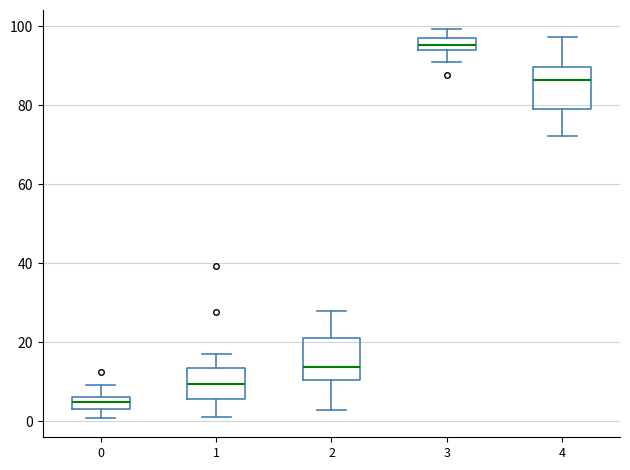

Which box has the lowest median line?

0